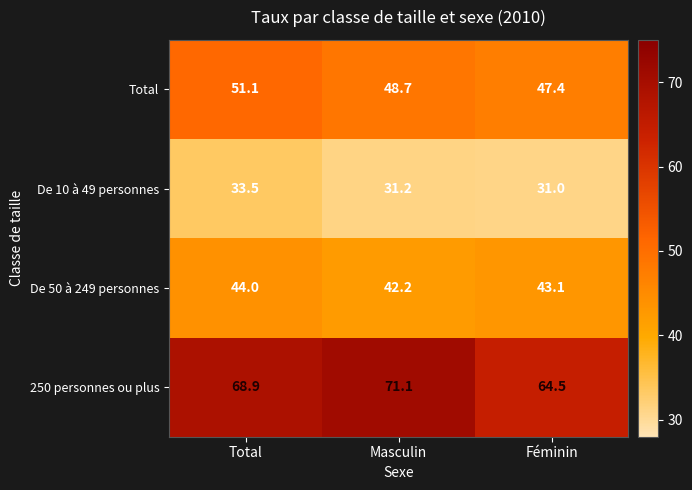

Reading left to right, transcribe all the data shown in this chart.

Total: Total=51.1	Masculin=48.7	Féminin=47.4
De 10 à 49 personnes: Total=33.5	Masculin=31.2	Féminin=31.0
De 50 à 249 personnes: Total=44.0	Masculin=42.2	Féminin=43.1
250 personnes ou plus: Total=68.9	Masculin=71.1	Féminin=64.5